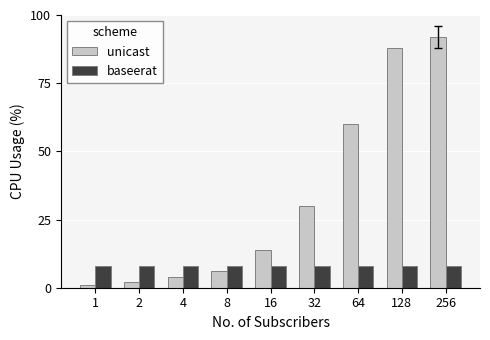

What is the total value across all series at 256?

100